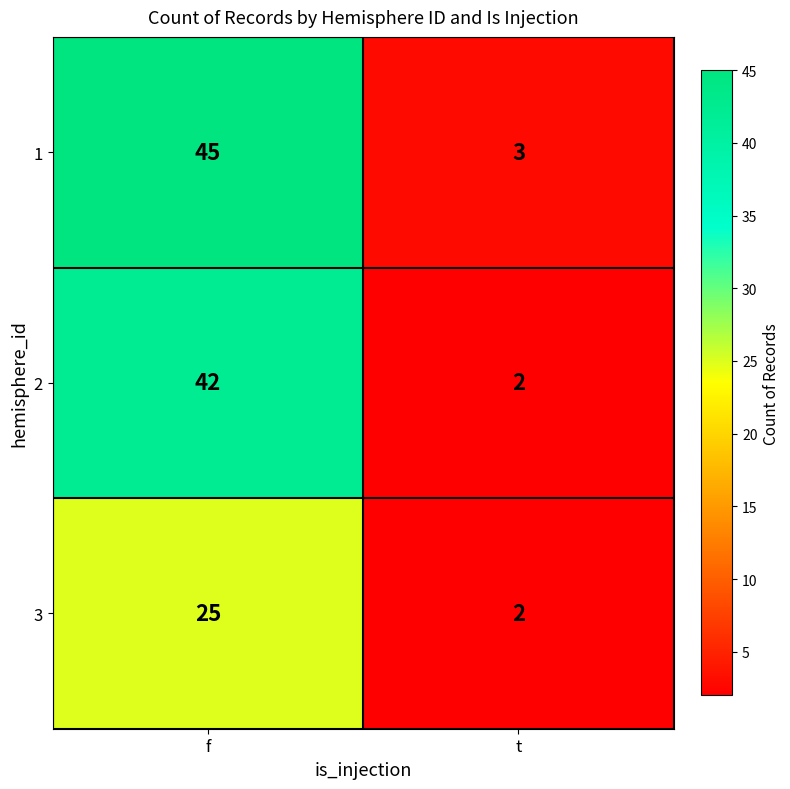

Which series has the largest range (max minus min)?

1